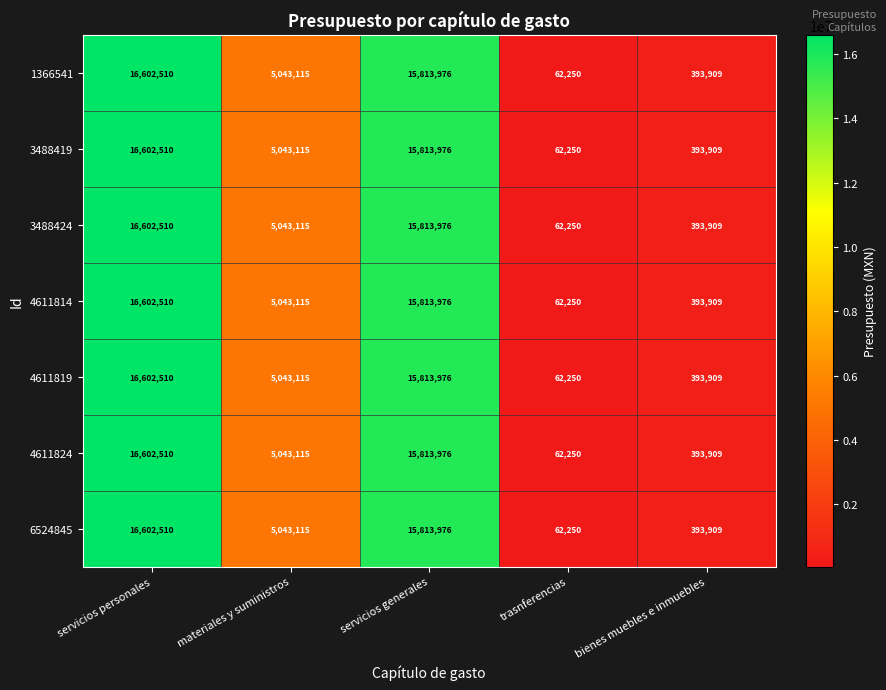

What is the lowest value of the 6524845 series?

62250